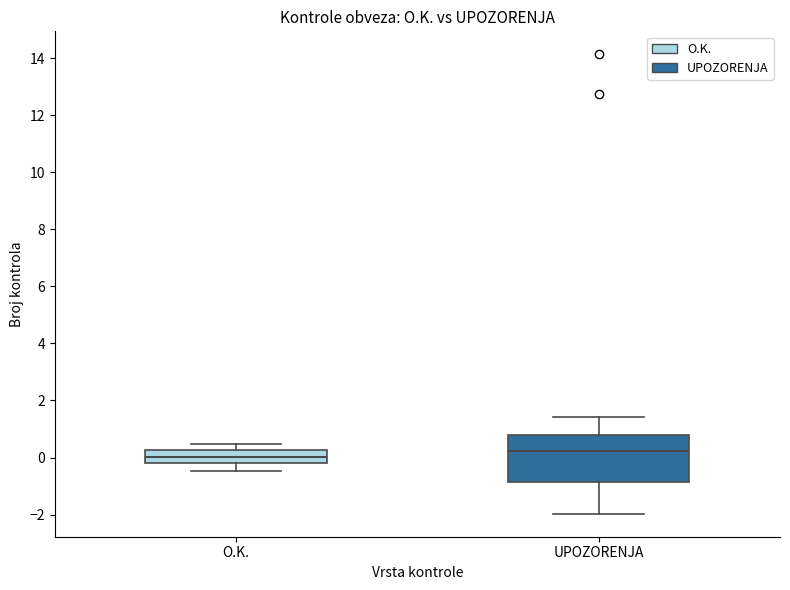

Which box's median line is the lowest?

O.K.